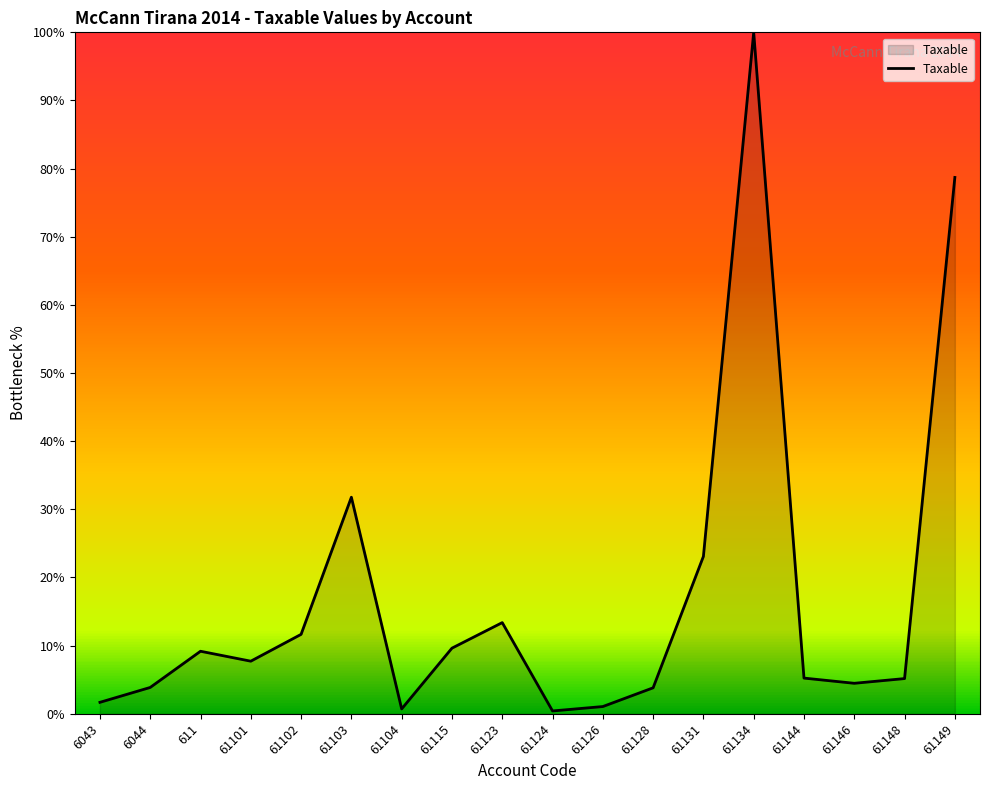

What is the difference between the maximum and minimum values?

99.6